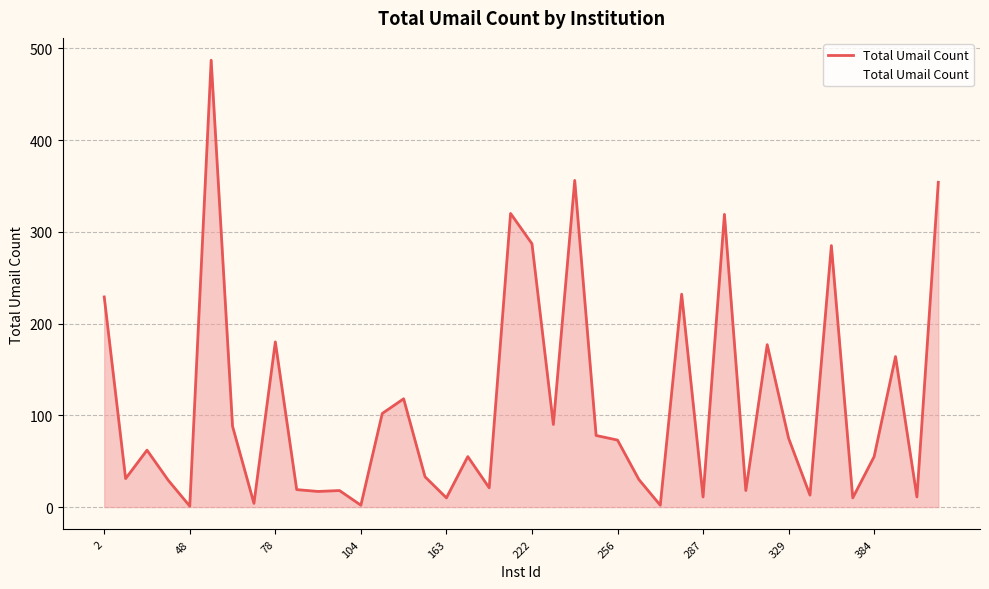

What is the difference between the maximum and minimum values?

486